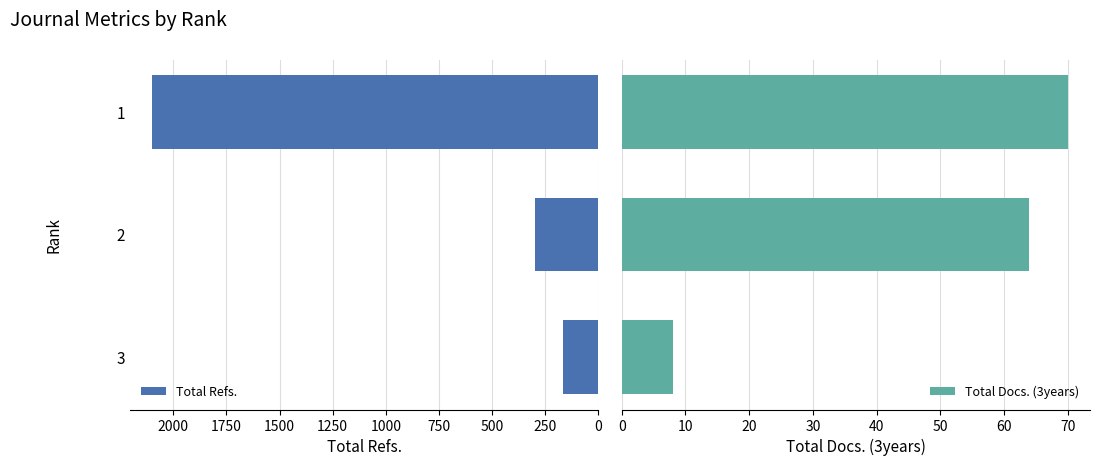

What is the minimum value shown in the chart?

8